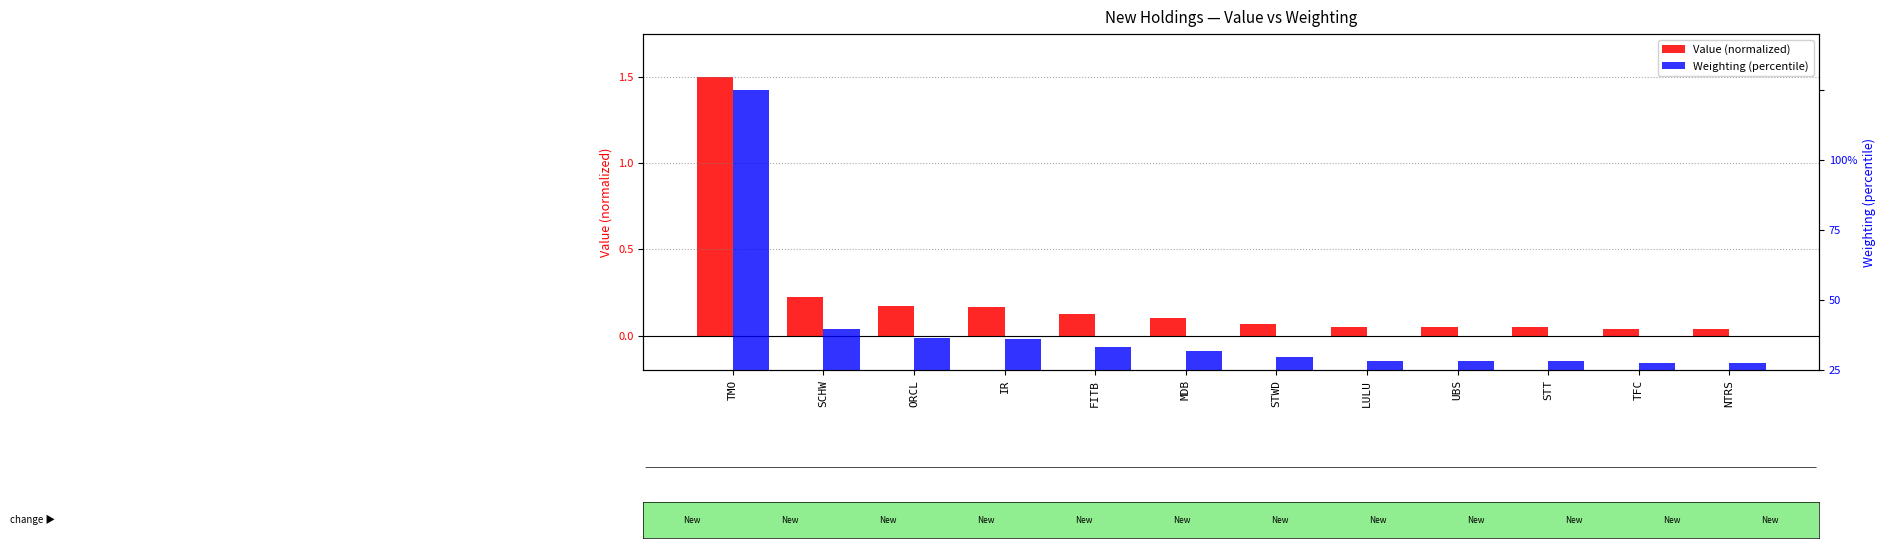

What is the difference between the highest and lowest values at NTRS?

2.4